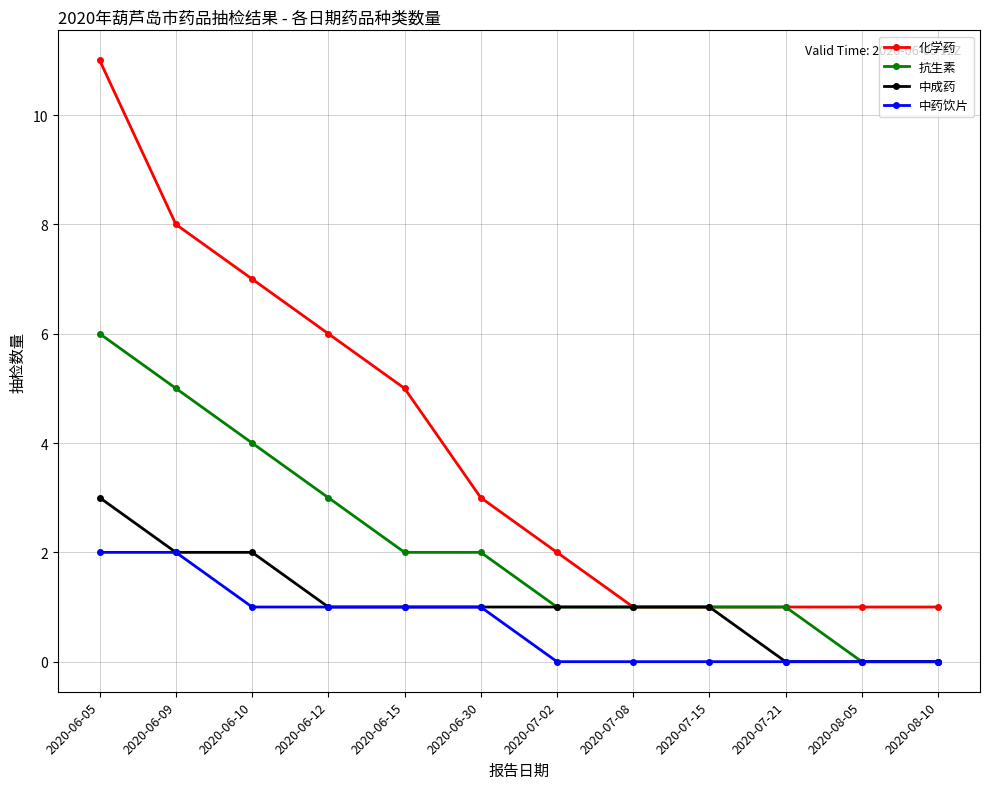

What is the difference between the maximum and minimum values in the 中成药 series?

3